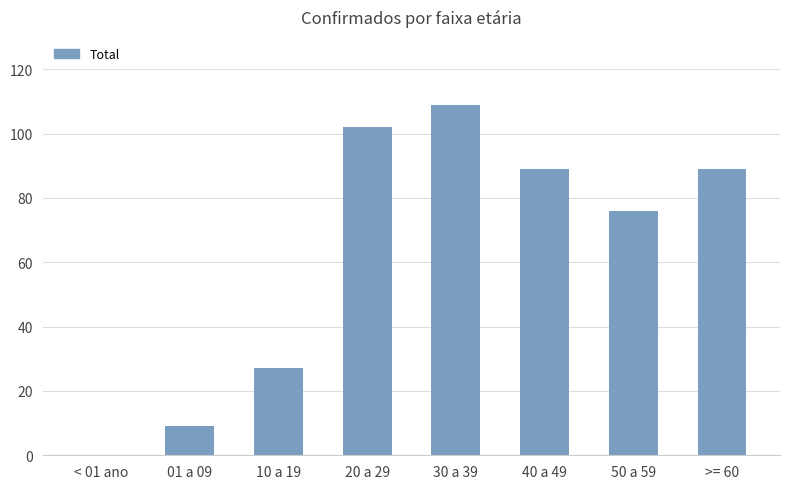

The chart shows a value of 109 at 30 a 39. True or false?

True